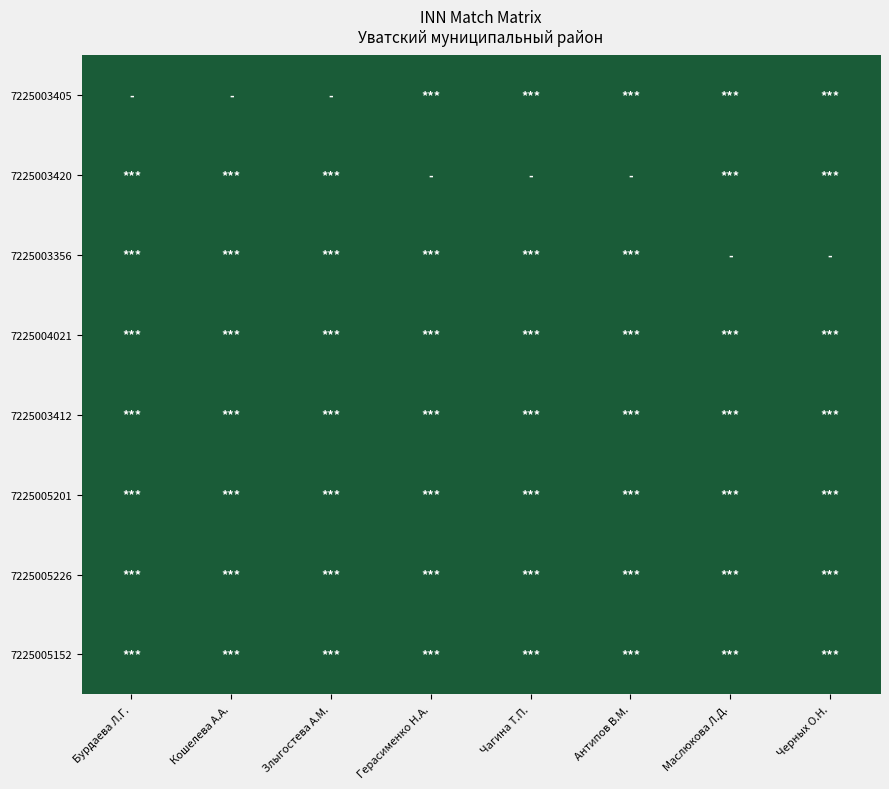

Rank the series at Бурдаева Л.Г. from lowest to highest value.

7225005226, 7225005201, 7225005152, 7225004021, 7225003356, 7225003420, 7225003412, 7225003405